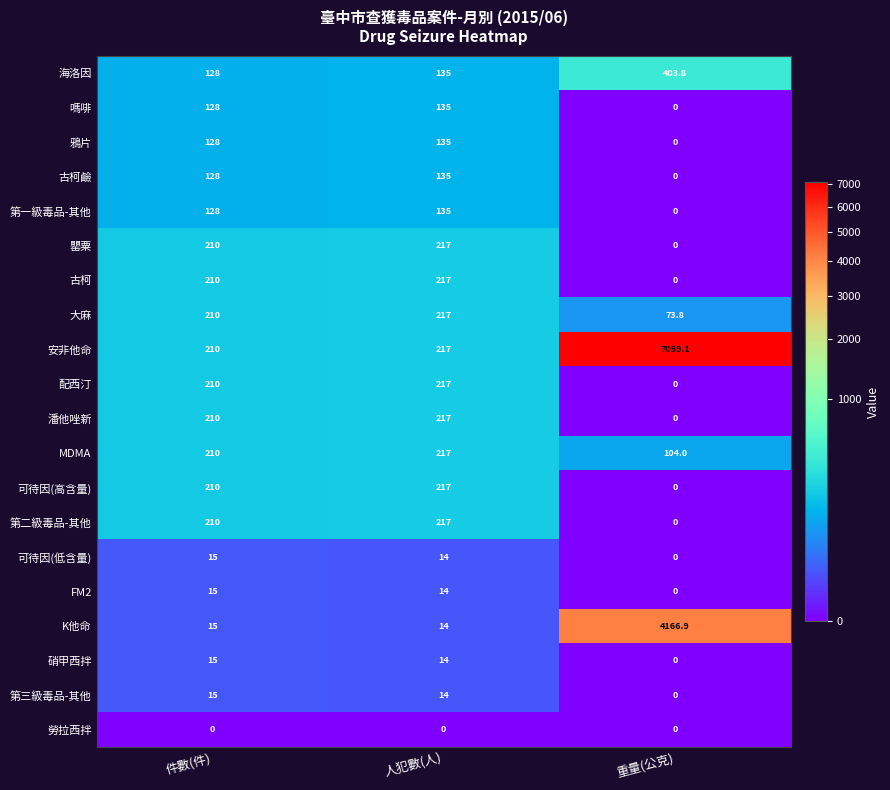

What is the total value across all series at 件數(件)?

2605.0